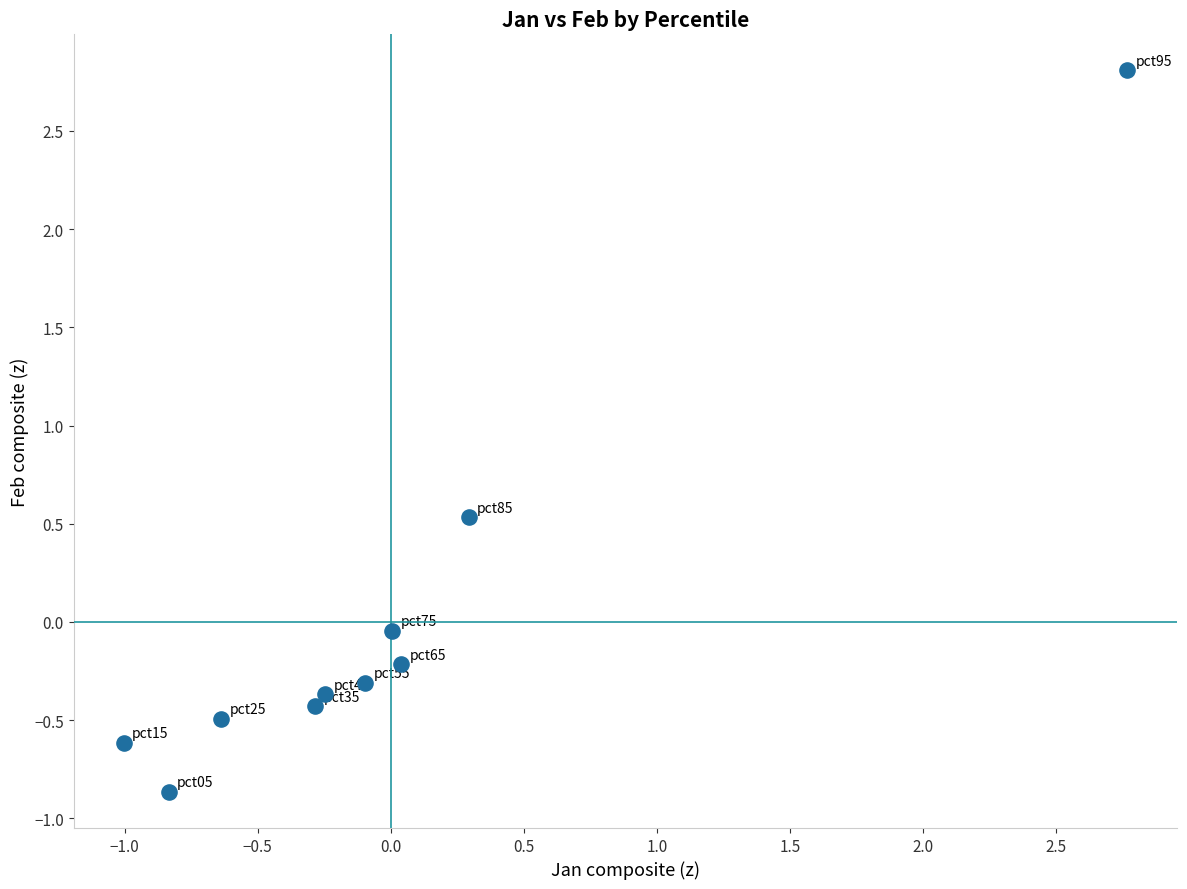

What is the range of Y values (max minus min)?

3.7